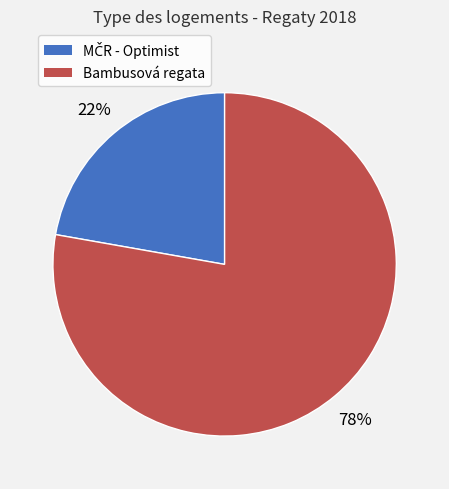

Is there a majority slice in this chart?

Yes